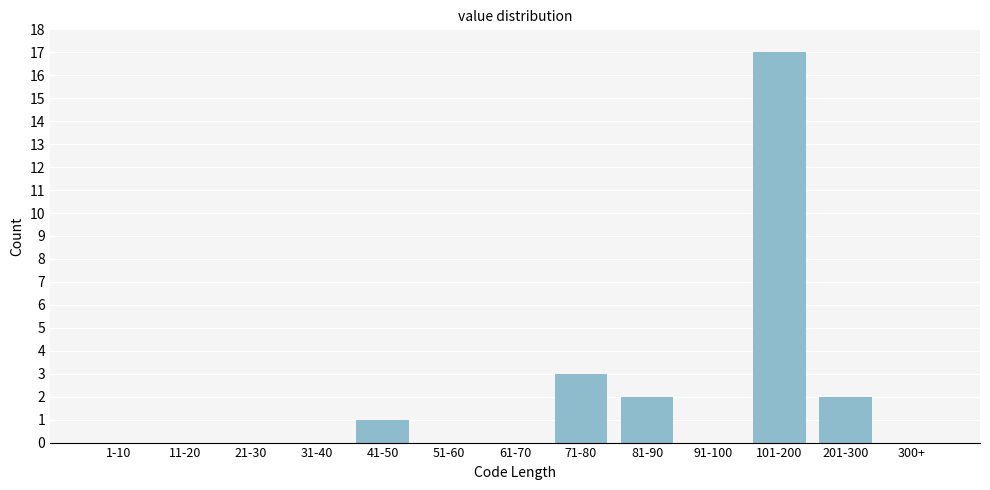

Reading left to right, what are all the values shown in this chart?

1-10=0	11-20=0	21-30=0	31-40=0	41-50=1	51-60=0	61-70=0	71-80=3	81-90=2	91-100=0	101-200=17	201-300=2	300+=0